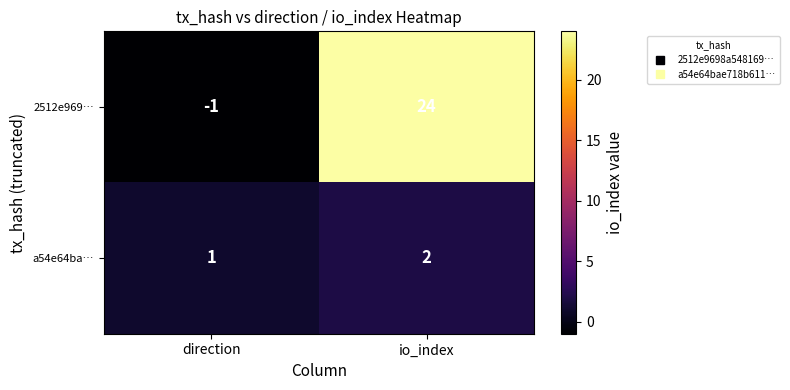

Which series changed the most between direction and io_index?

2512e969…